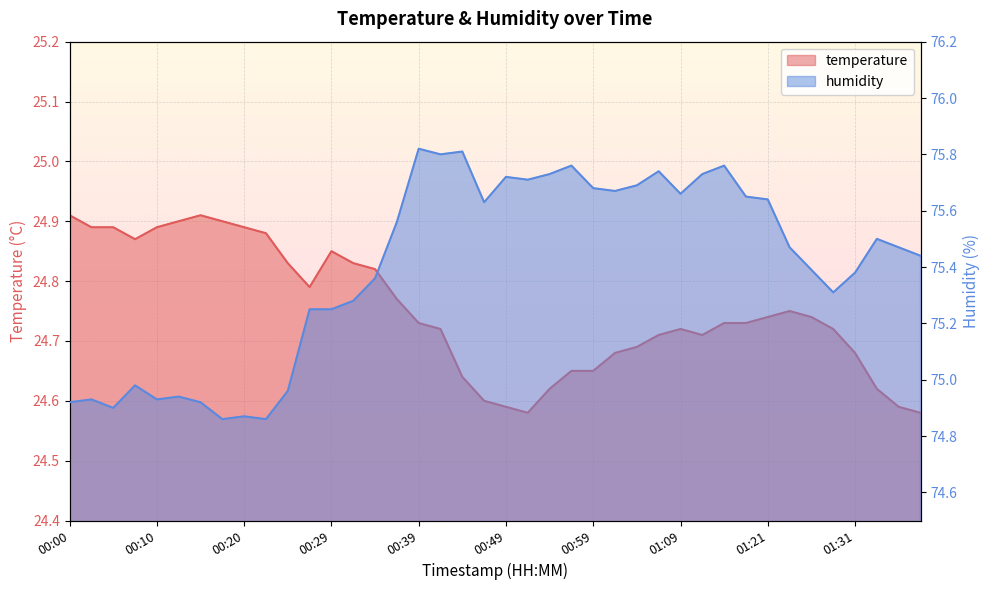

List the labels in order of humidity value, smallest first.

00:17, 00:22, 00:20, 00:05, 00:00, 00:15, 00:02, 00:10, 00:12, 00:24, 00:07, 00:27, 00:29, 00:32, 01:29, 00:34, 01:31, 01:26, 01:39, 01:24, 01:36, 01:34, 00:37, 00:46, 01:21, 01:19, 01:09, 01:01, 00:59, 01:04, 00:51, 00:49, 00:54, 01:11, 01:06, 00:56, 01:16, 00:42, 00:44, 00:39